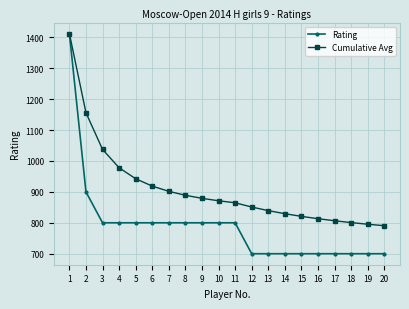

What is the value of the Rating point at the 16th from the left?

700.0